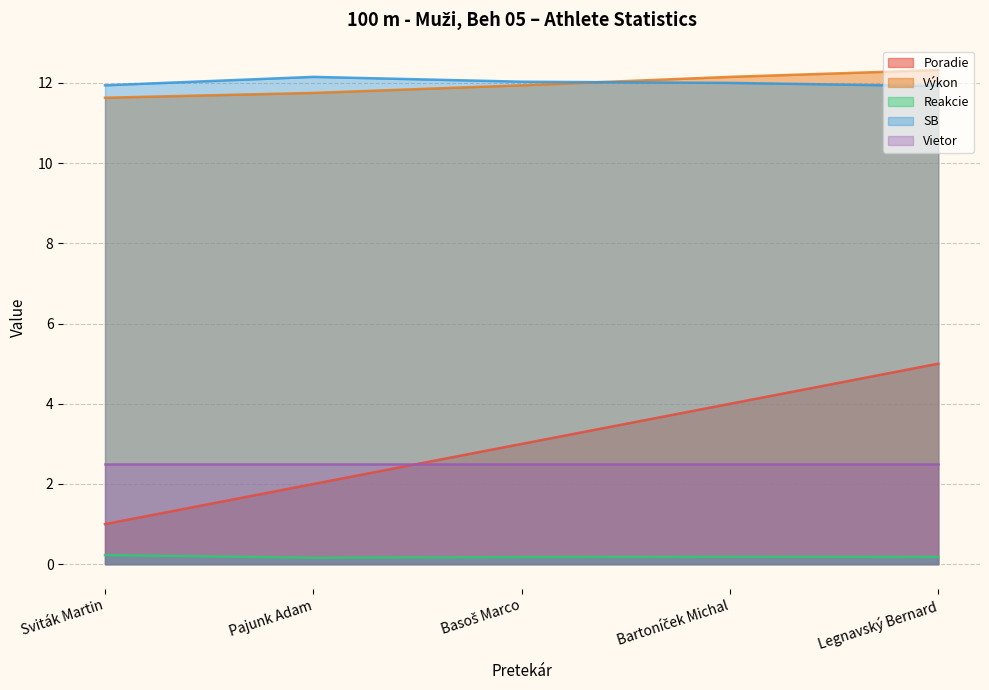

What is the total value across all series at Sviták Martin?

27.3